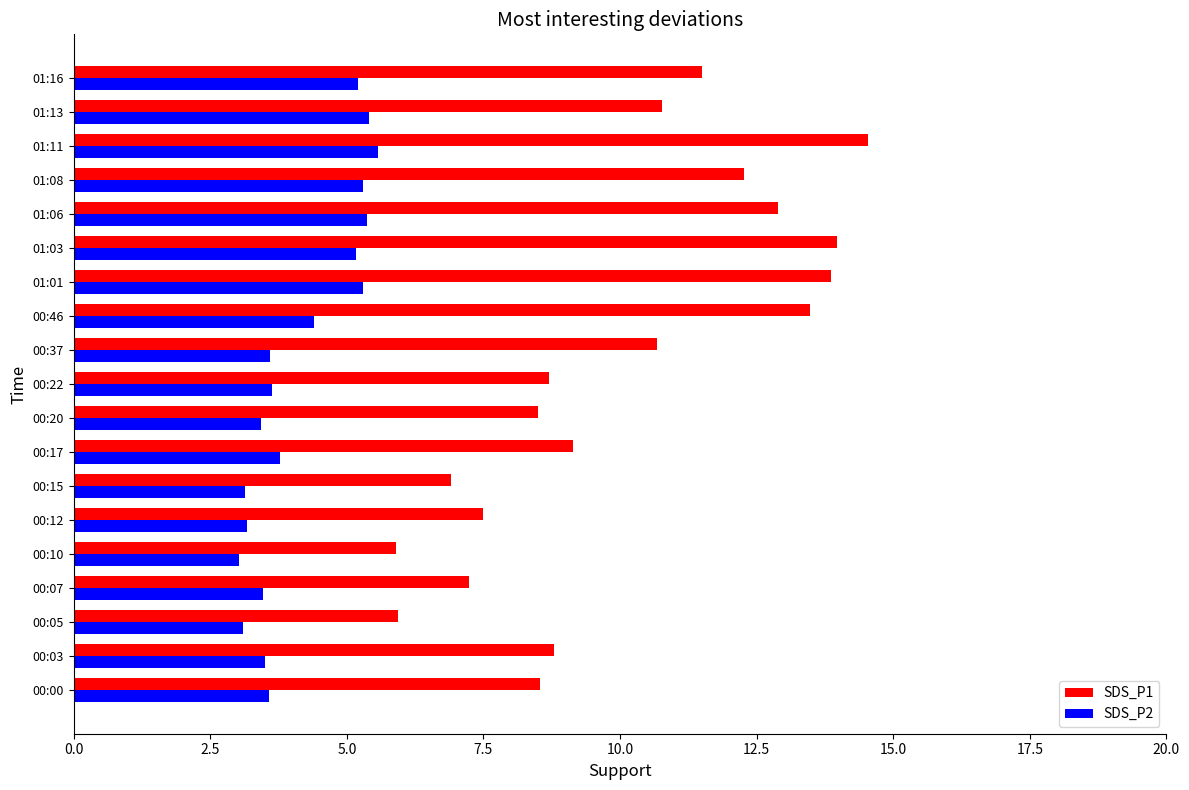

How many categories are shown in the chart?

19